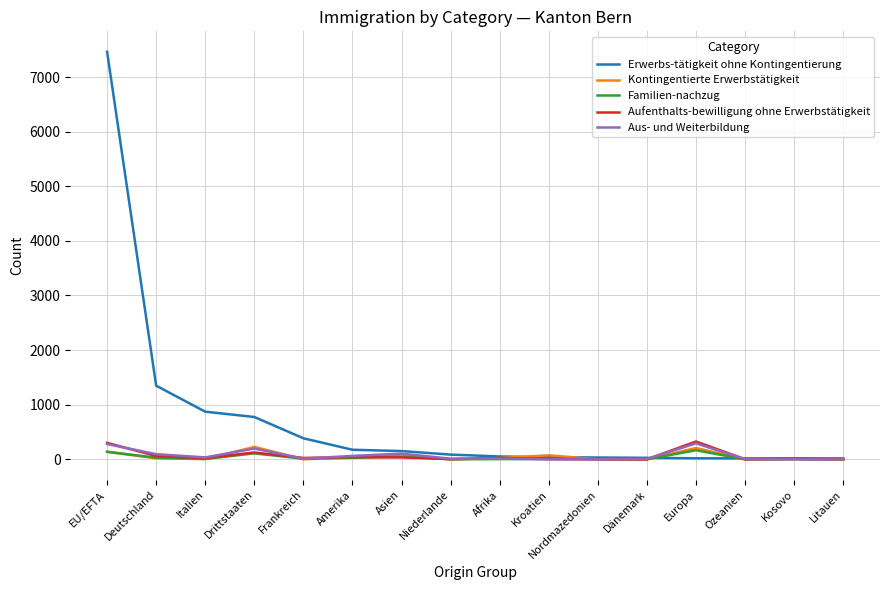

What is the maximum value for Aufenthalts-bewilligung ohne Erwerbstätigkeit?

327